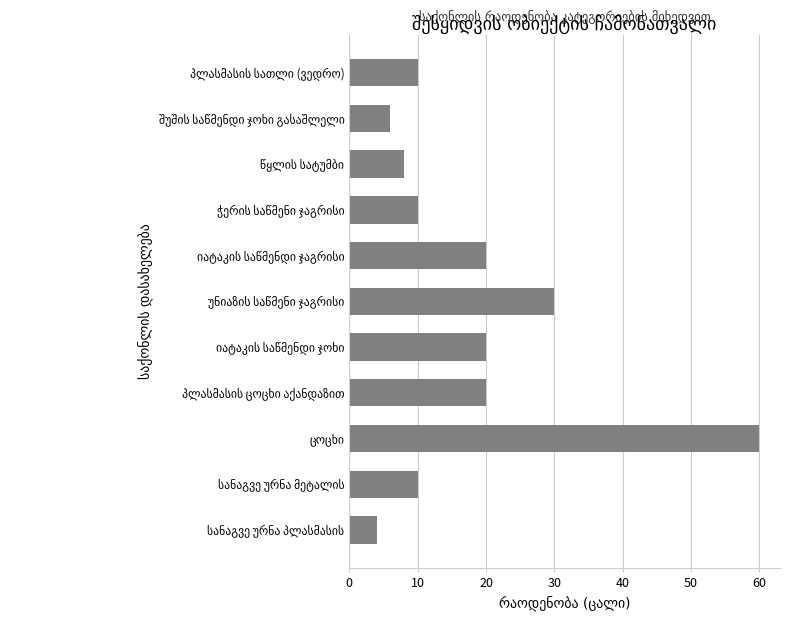

What is the smallest value displayed?

4